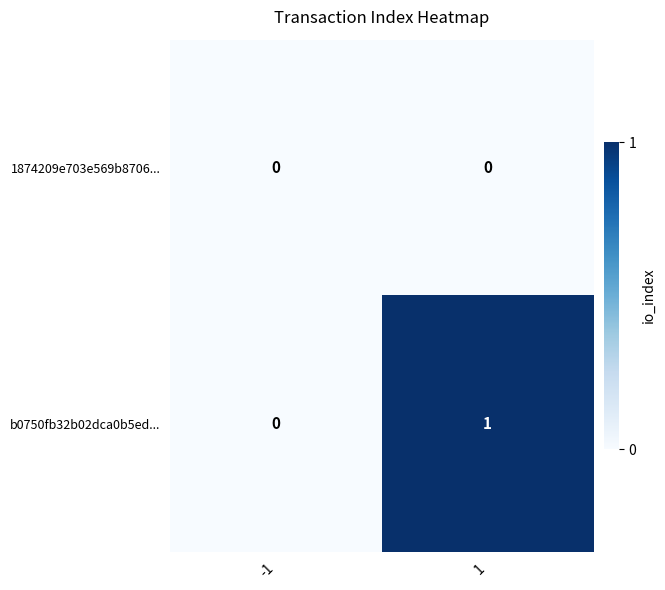

The value of b0750fb32b02dca0b5ed... at 1 is 1. True or false?

True